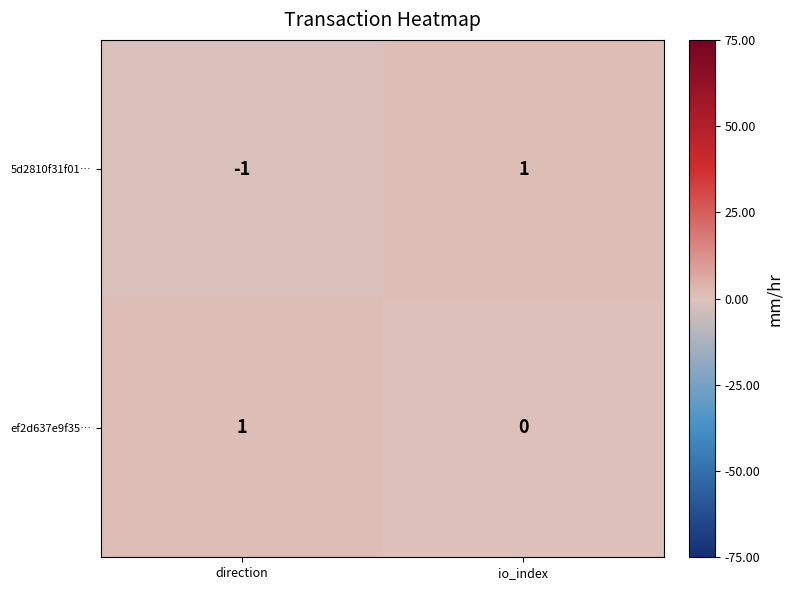

At which label is ef2d637e9f35… closest to 0?

io_index